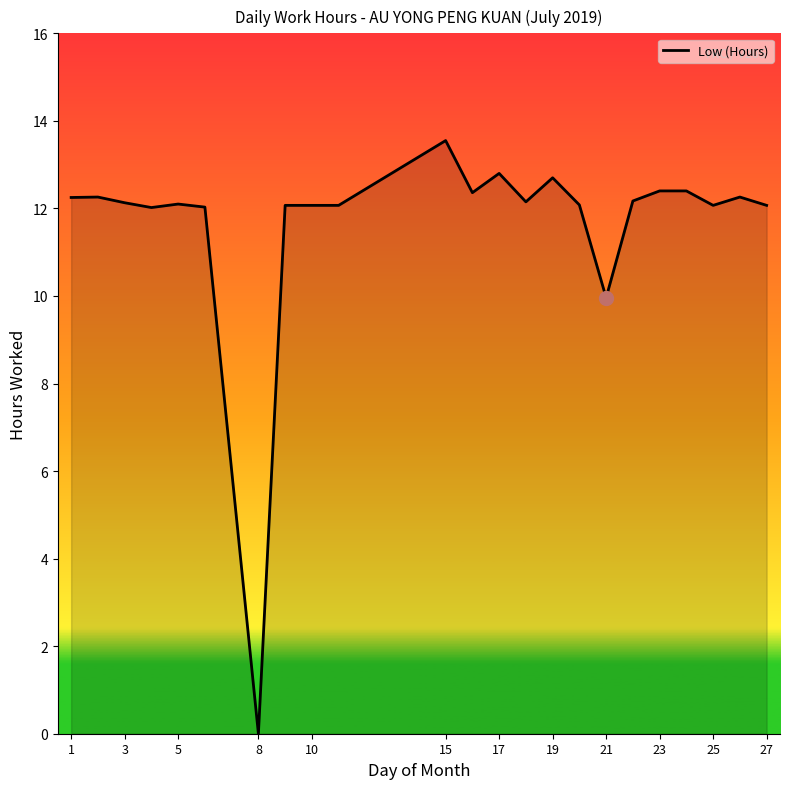

What is the maximum value shown in the chart?

13.6